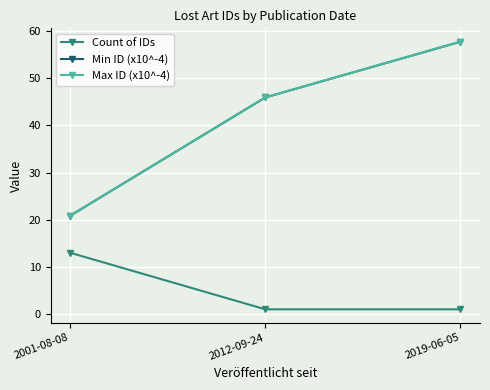

Is it true that Max ID (x10^-4) equals 57.8 at 2019-06-05?

True